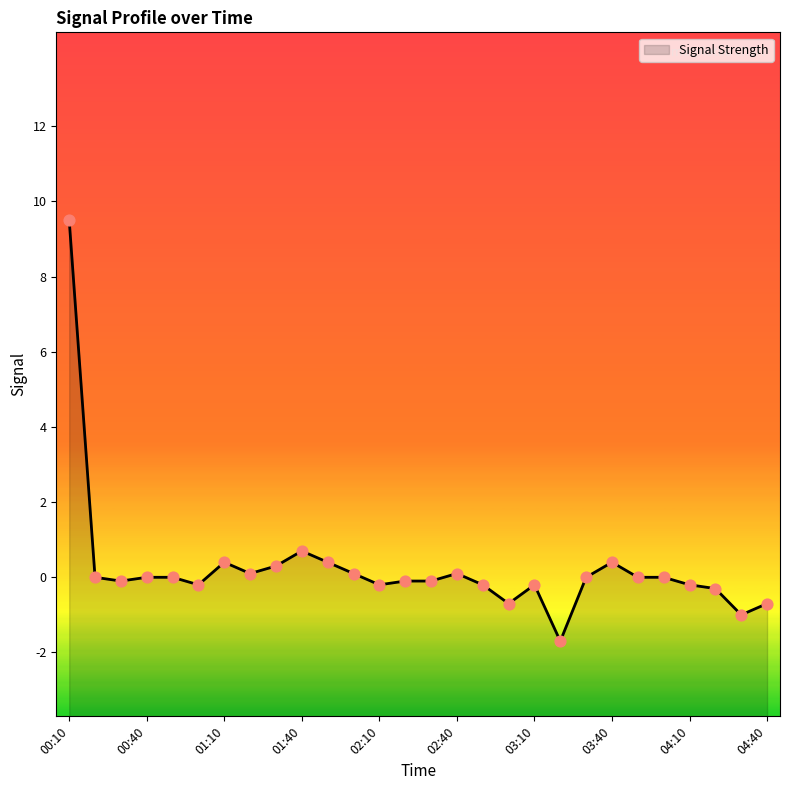

What is the change in value from 02:10 to 03:00?

-0.5